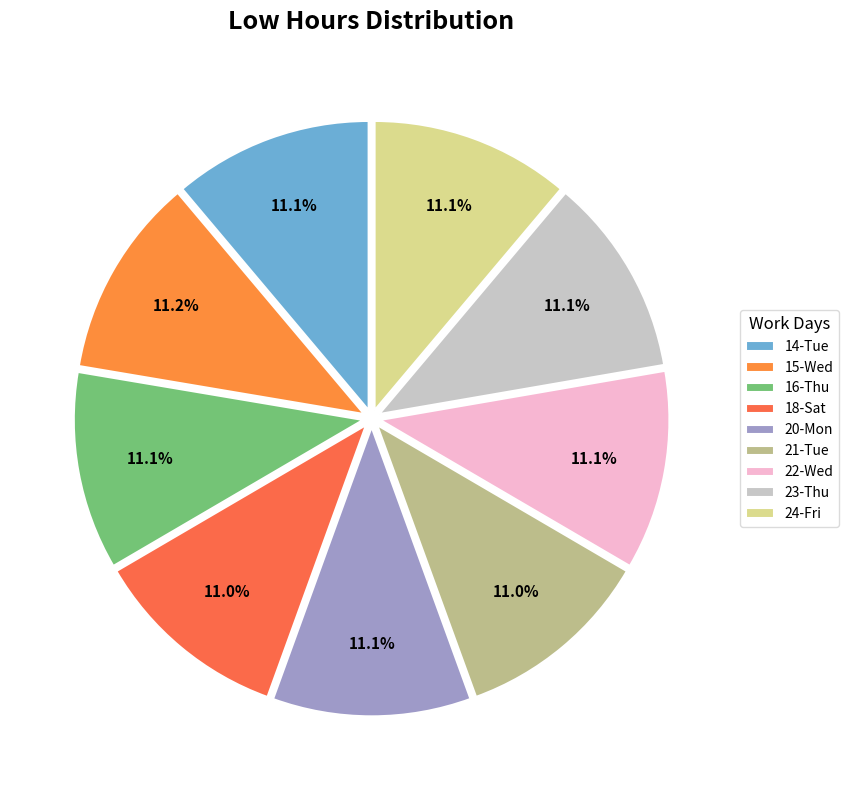

Which slice is the largest?

15-Wed